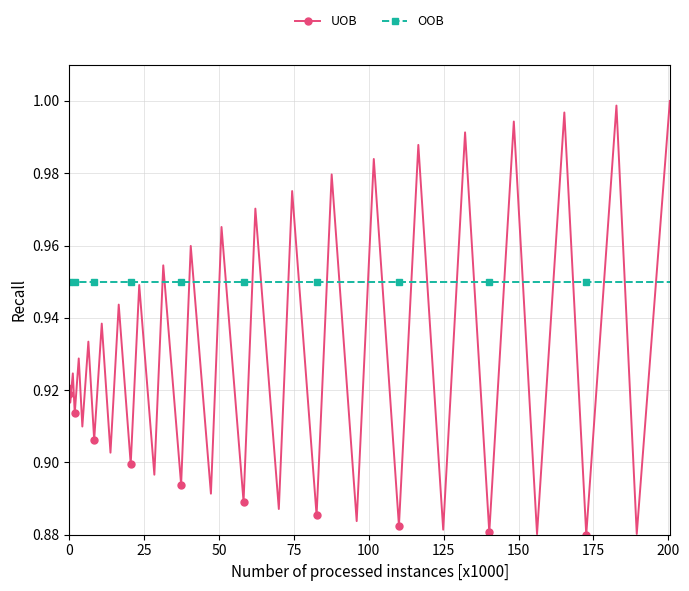

List the series in order of their overall mean, highest first.

OOB, UOB